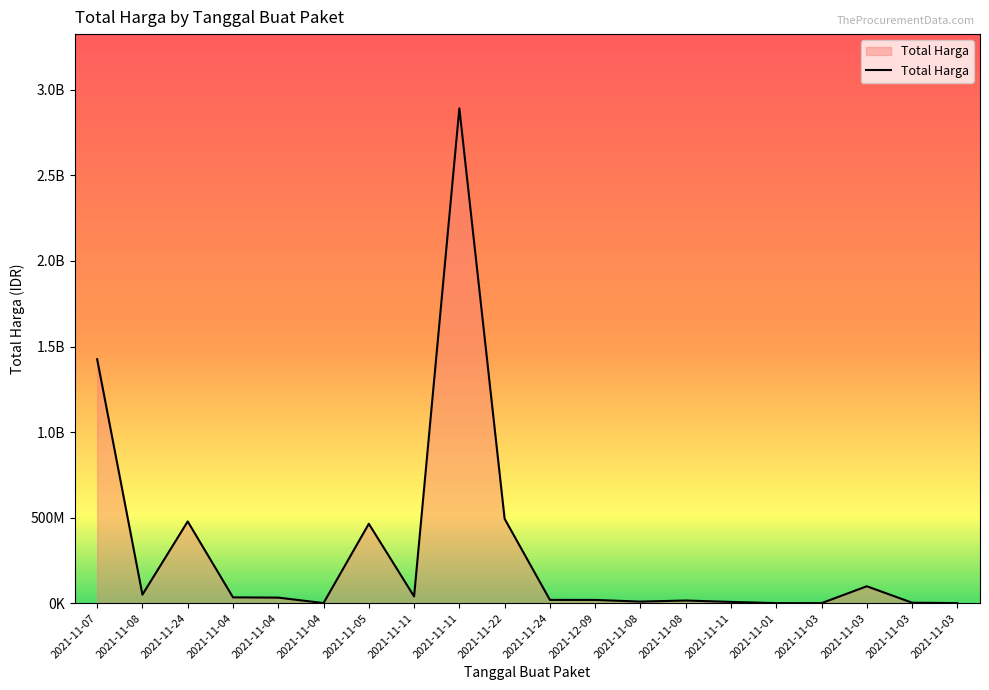

How many points are lower than both their immediate neighbors (excluding endpoints)?

5